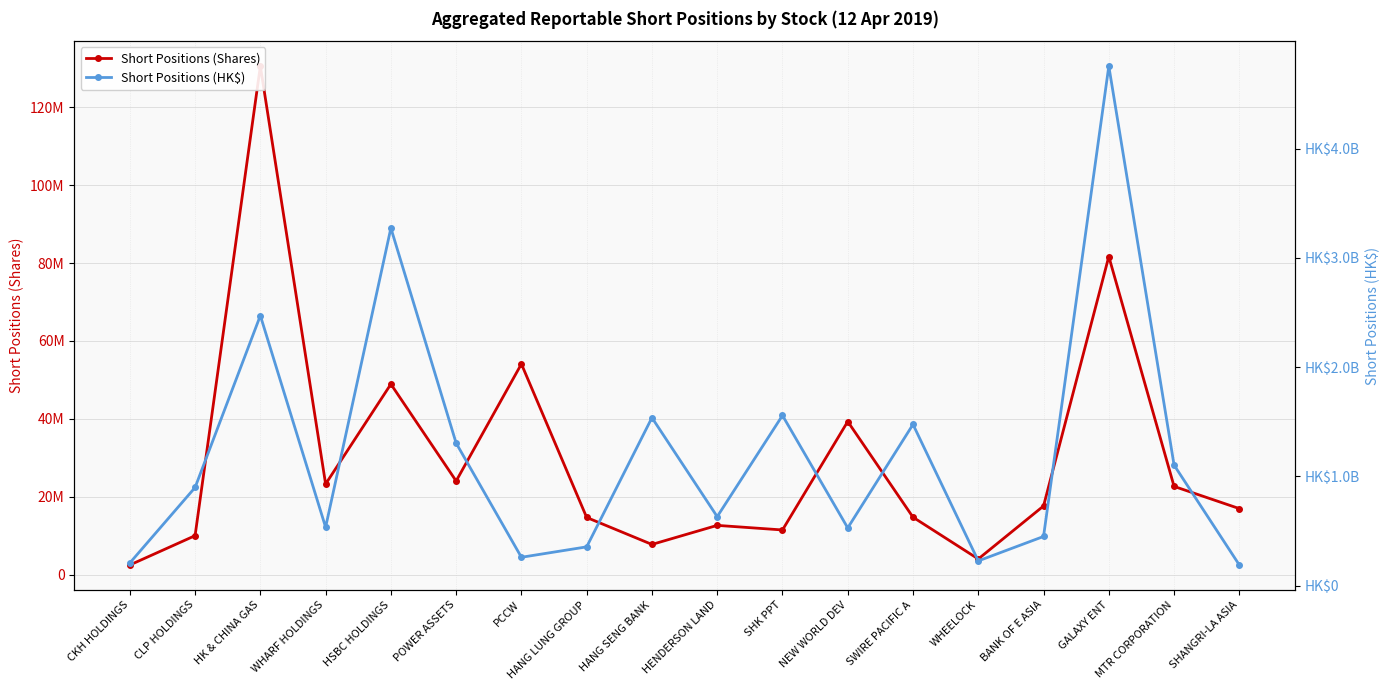

Reading right to left, what are all the values shown in this chart?

Short Positions (Shares): 16935576	22637764	81696559	17607738	3992780	14718657	39308653	11447274	12626569	7728823	14658069	54095176	24023850	48914724	23247860	130610014	9982615	2448865
Short Positions (HK$): 187984894	1102459107	4754739734	448997319	225392431	1474809431	527522123	1556829264	630697122	1536490012	353992366	258574941	1303293863	3272395036	533538387	2471141465	897437089	206316876